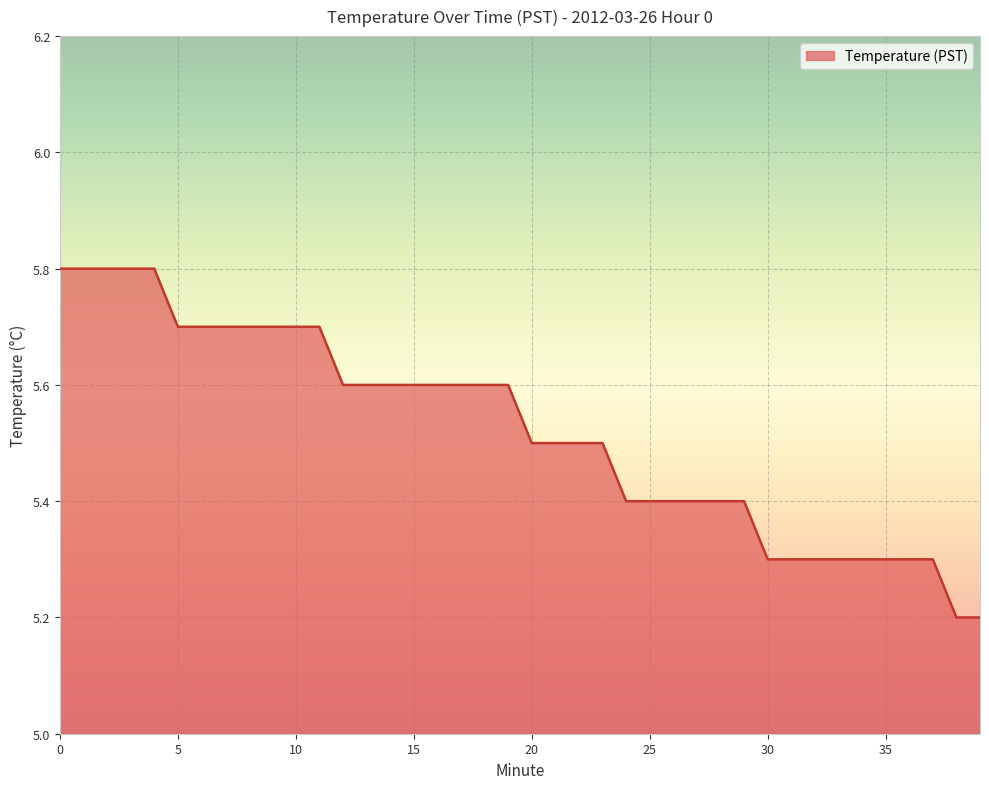

What is the smallest value displayed?

5.2